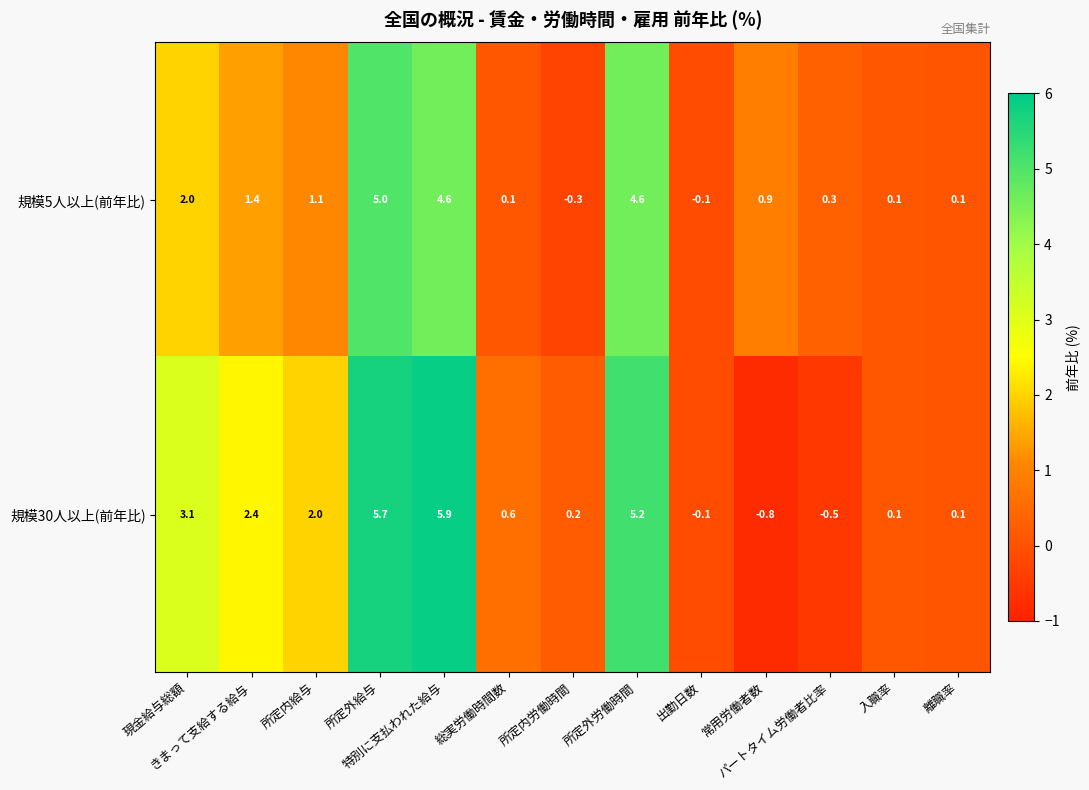

What is the difference between the maximum and minimum values in the 規模30人以上(前年比) series?

6.7